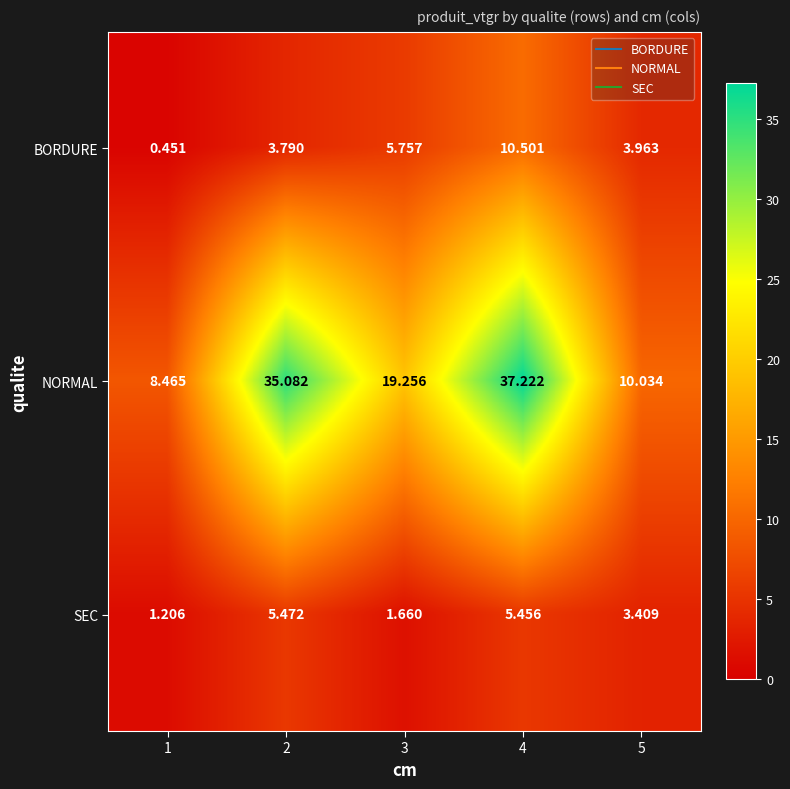

Is the value of BORDURE at 2 greater than the value of NORMAL at 4?

No